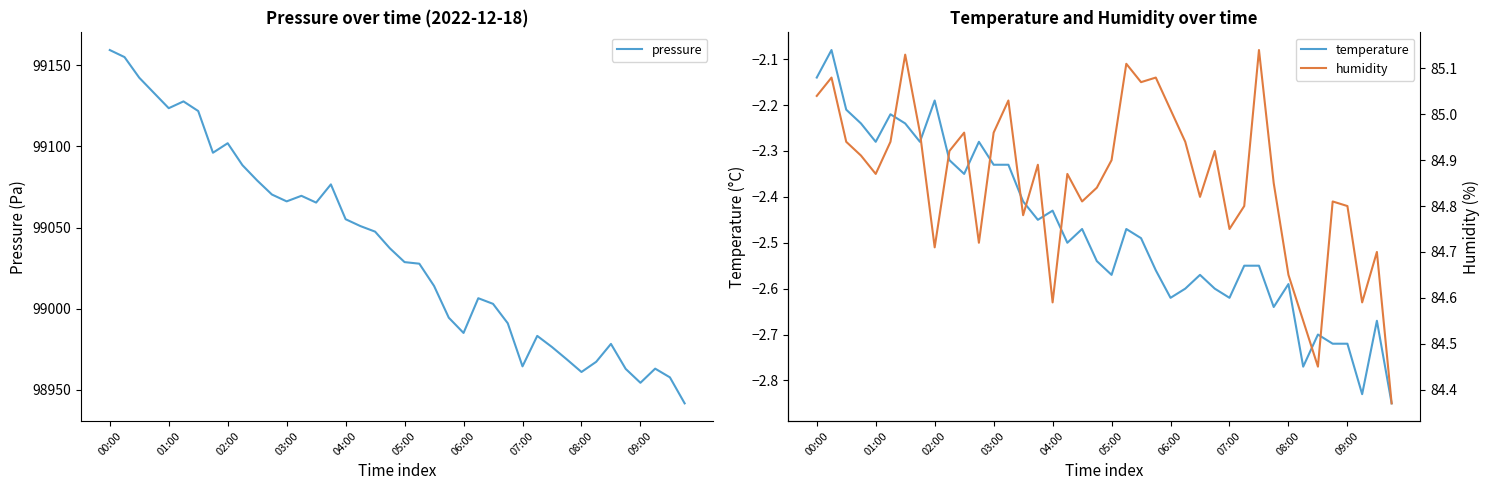

What is the value of the pressure point at the 8th from the left?

99096.1